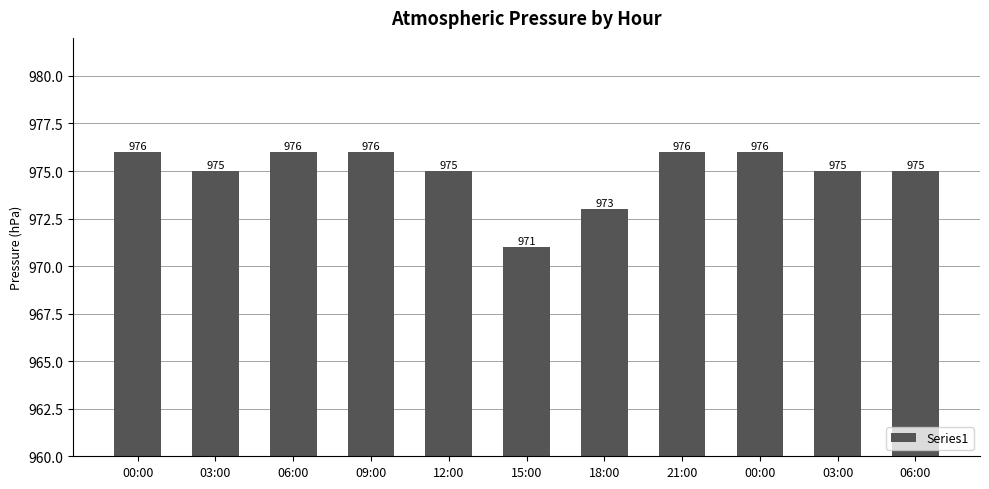

How many data points does each series have?

11